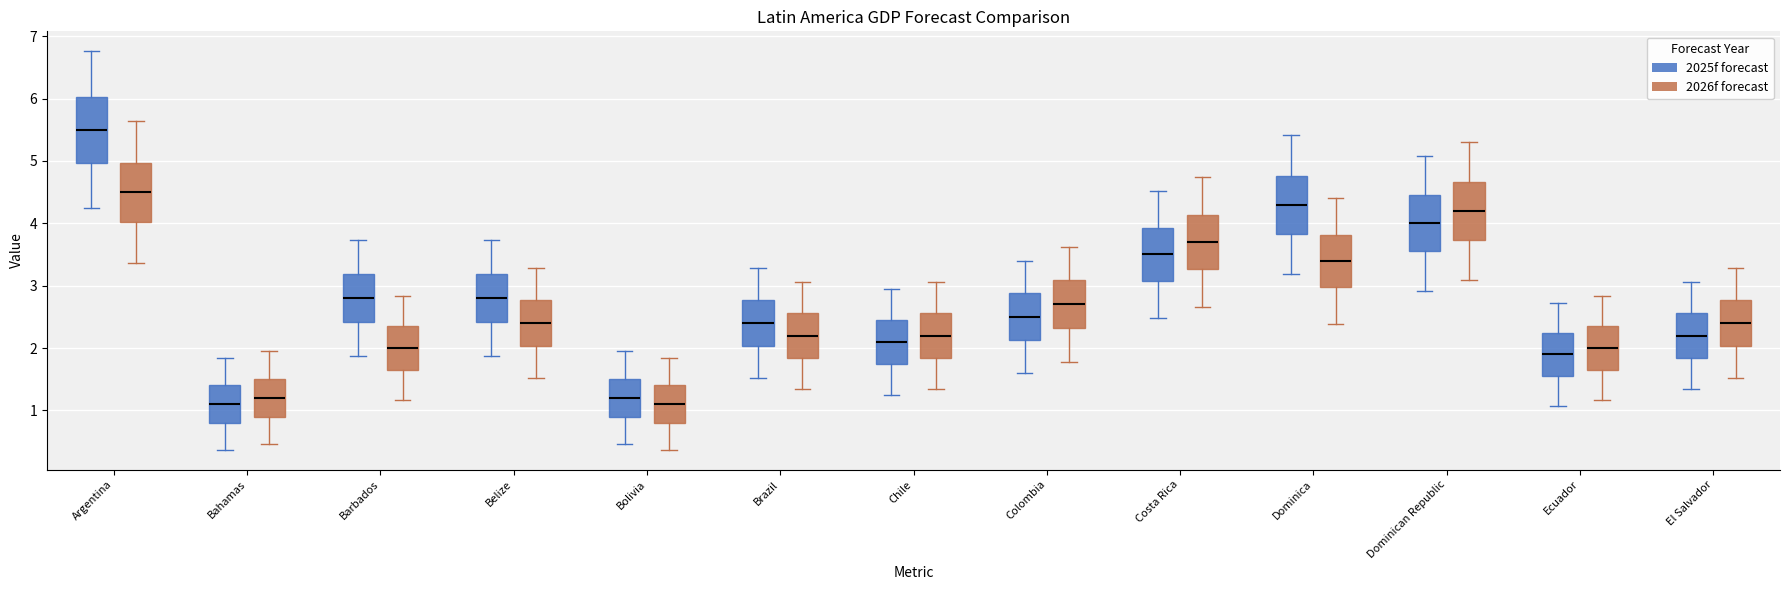

Reading left to right, transcribe this box plot: for each box, give where its median line is, the range the box spans, and where its two whiskers end, as read against the y-axis. The values are not printed on the chart, so give them approximately, as read against the axis.

Argentina (2025f forecast): median 5.5, box 5.0 to 6.0, whiskers 4.2 to 6.8
Argentina (2026f forecast): median 4.5, box 4.0 to 5.0, whiskers 3.4 to 5.6
Bahamas (2025f forecast): median 1.1, box 0.8 to 1.4, whiskers 0.4 to 1.8
Bahamas (2026f forecast): median 1.2, box 0.9 to 1.5, whiskers 0.5 to 1.9
Barbados (2025f forecast): median 2.8, box 2.4 to 3.2, whiskers 1.9 to 3.7
Barbados (2026f forecast): median 2.0, box 1.7 to 2.4, whiskers 1.2 to 2.8
Belize (2025f forecast): median 2.8, box 2.4 to 3.2, whiskers 1.9 to 3.7
Belize (2026f forecast): median 2.4, box 2.0 to 2.8, whiskers 1.5 to 3.3
Bolivia (2025f forecast): median 1.2, box 0.9 to 1.5, whiskers 0.5 to 1.9
Bolivia (2026f forecast): median 1.1, box 0.8 to 1.4, whiskers 0.4 to 1.8
Brazil (2025f forecast): median 2.4, box 2.0 to 2.8, whiskers 1.5 to 3.3
Brazil (2026f forecast): median 2.2, box 1.8 to 2.6, whiskers 1.3 to 3.1
Chile (2025f forecast): median 2.1, box 1.7 to 2.5, whiskers 1.2 to 3.0
Chile (2026f forecast): median 2.2, box 1.8 to 2.6, whiskers 1.3 to 3.1
Colombia (2025f forecast): median 2.5, box 2.1 to 2.9, whiskers 1.6 to 3.4
Colombia (2026f forecast): median 2.7, box 2.3 to 3.1, whiskers 1.8 to 3.6
Costa Rica (2025f forecast): median 3.5, box 3.1 to 3.9, whiskers 2.5 to 4.5
Costa Rica (2026f forecast): median 3.7, box 3.3 to 4.1, whiskers 2.7 to 4.7
Dominica (2025f forecast): median 4.3, box 3.8 to 4.8, whiskers 3.2 to 5.4
Dominica (2026f forecast): median 3.4, box 3.0 to 3.8, whiskers 2.4 to 4.4
Dominican Republic (2025f forecast): median 4.0, box 3.6 to 4.5, whiskers 2.9 to 5.1
Dominican Republic (2026f forecast): median 4.2, box 3.7 to 4.7, whiskers 3.1 to 5.3
Ecuador (2025f forecast): median 1.9, box 1.6 to 2.2, whiskers 1.1 to 2.7
Ecuador (2026f forecast): median 2.0, box 1.7 to 2.4, whiskers 1.2 to 2.8
El Salvador (2025f forecast): median 2.2, box 1.8 to 2.6, whiskers 1.3 to 3.1
El Salvador (2026f forecast): median 2.4, box 2.0 to 2.8, whiskers 1.5 to 3.3